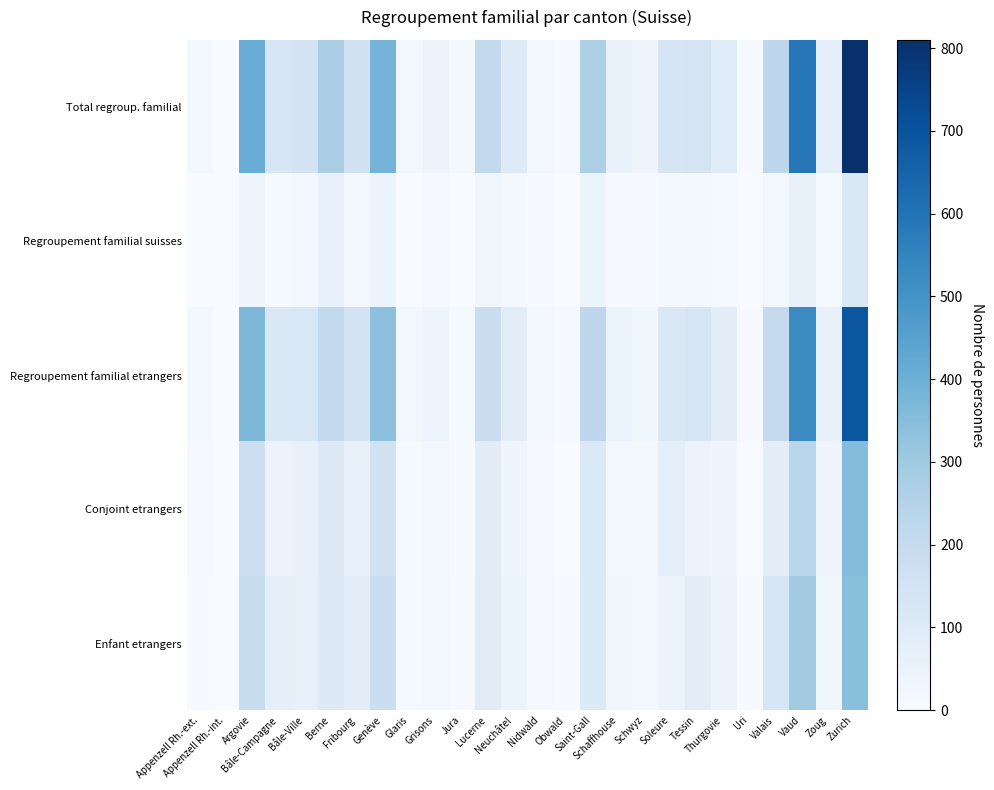

Which series has the largest range (max minus min)?

Total regroup. familial